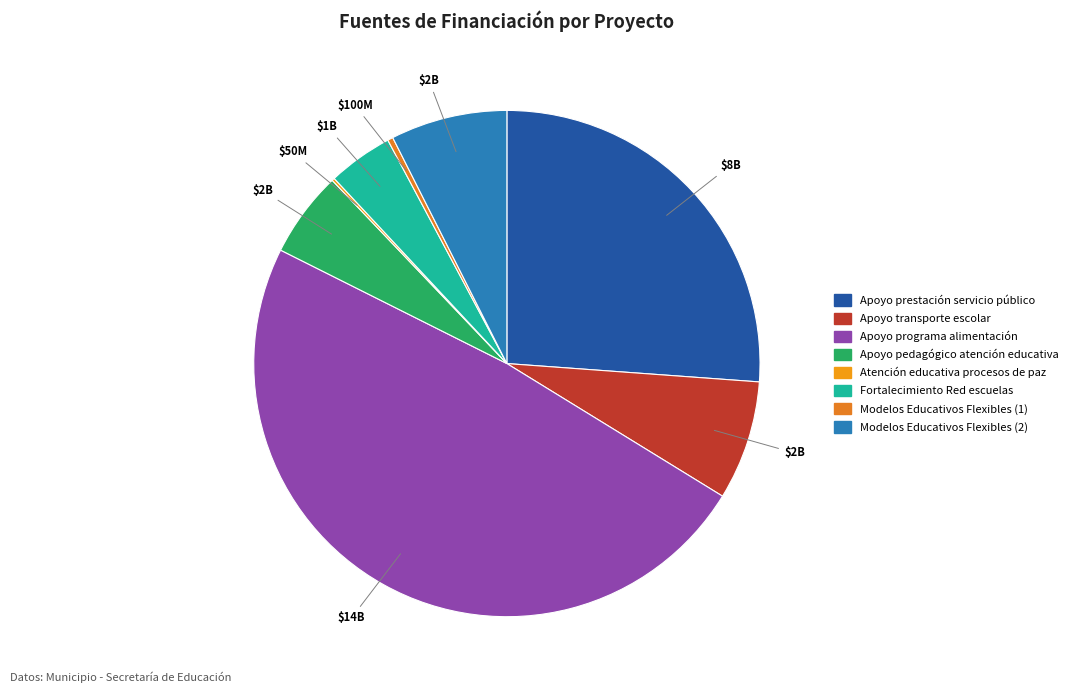

Which slice is the largest?

Apoyo programa alimentación